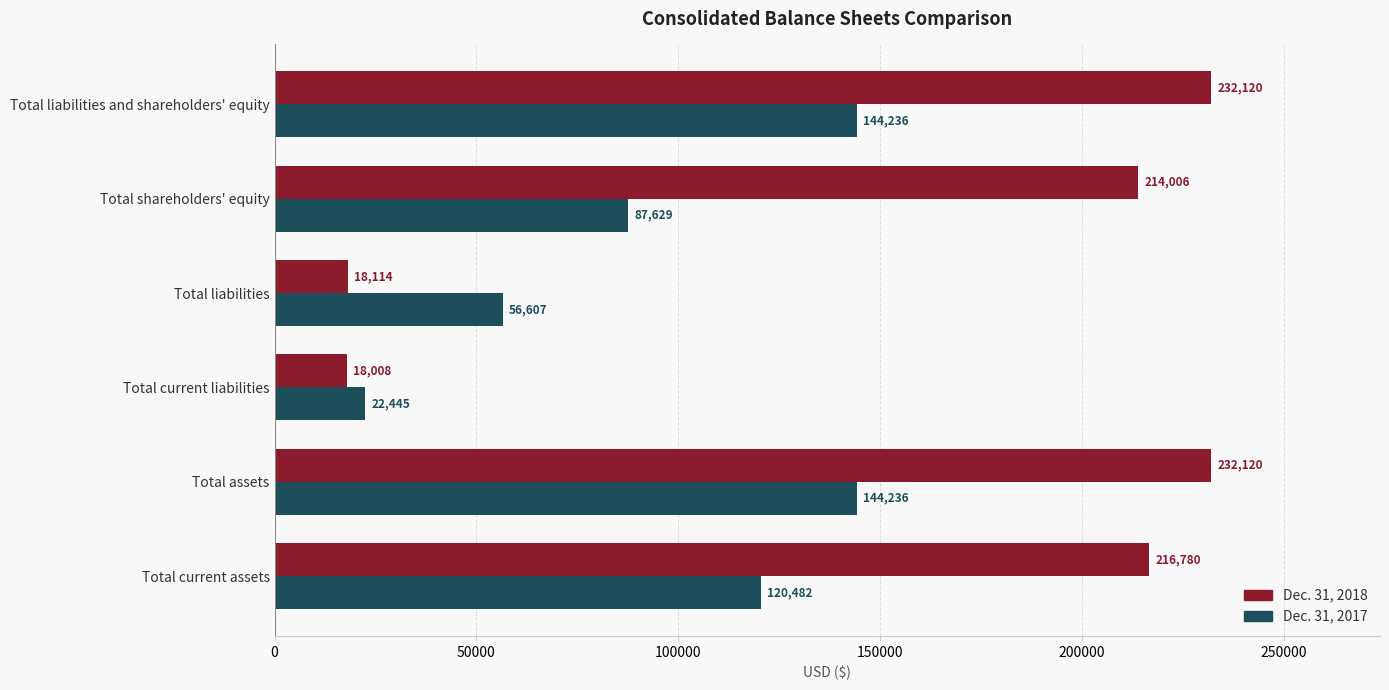

At how many categories does at least one series exceed 146430?

4